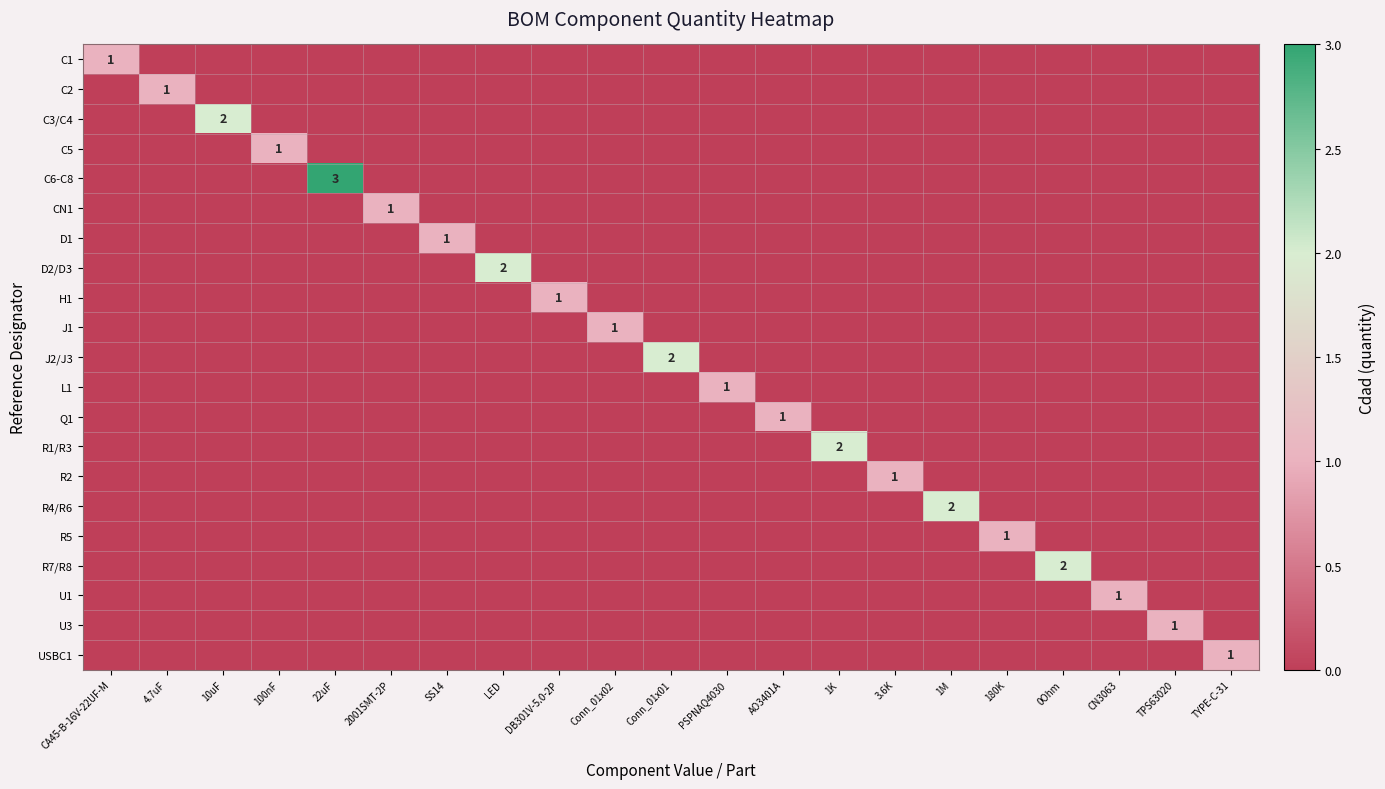

What is the sum of all H1 values?

1